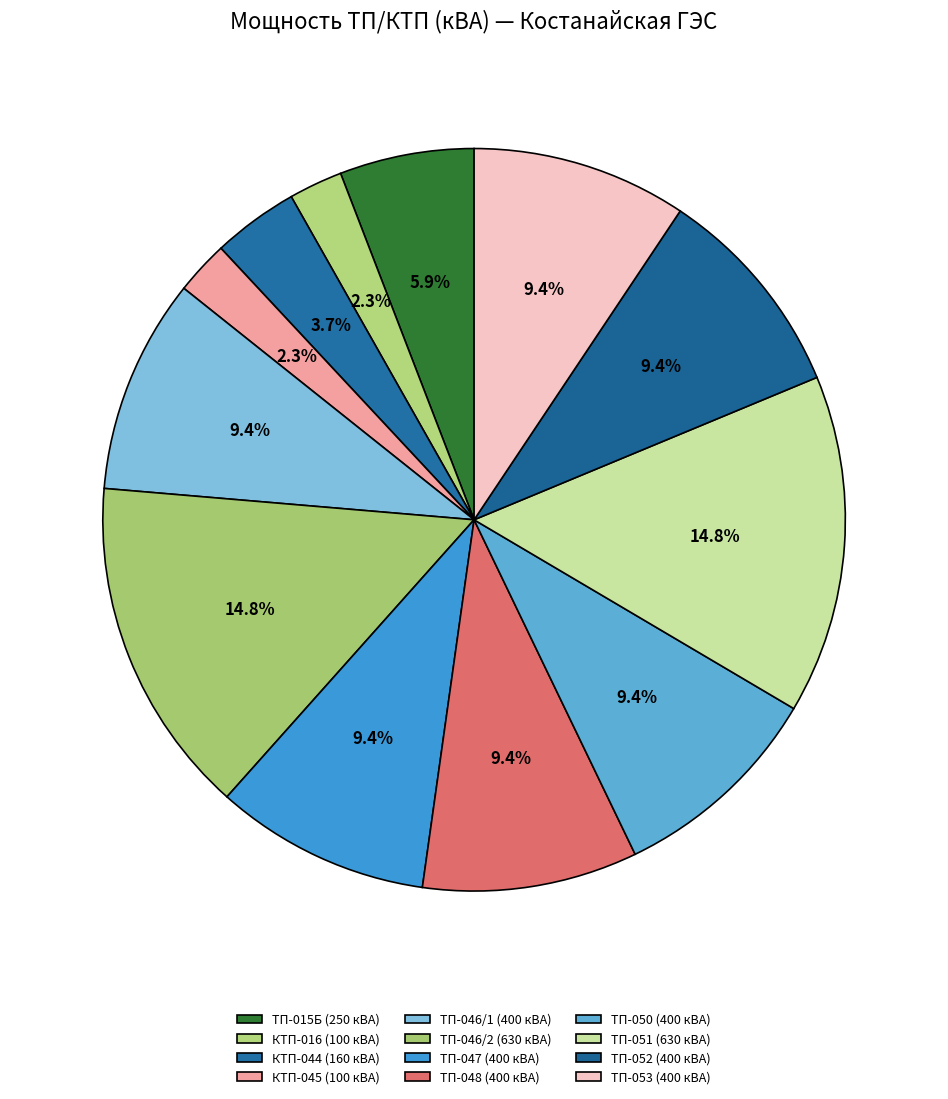

What is the smallest slice in the pie chart?

КТП-016 (100 кВА)